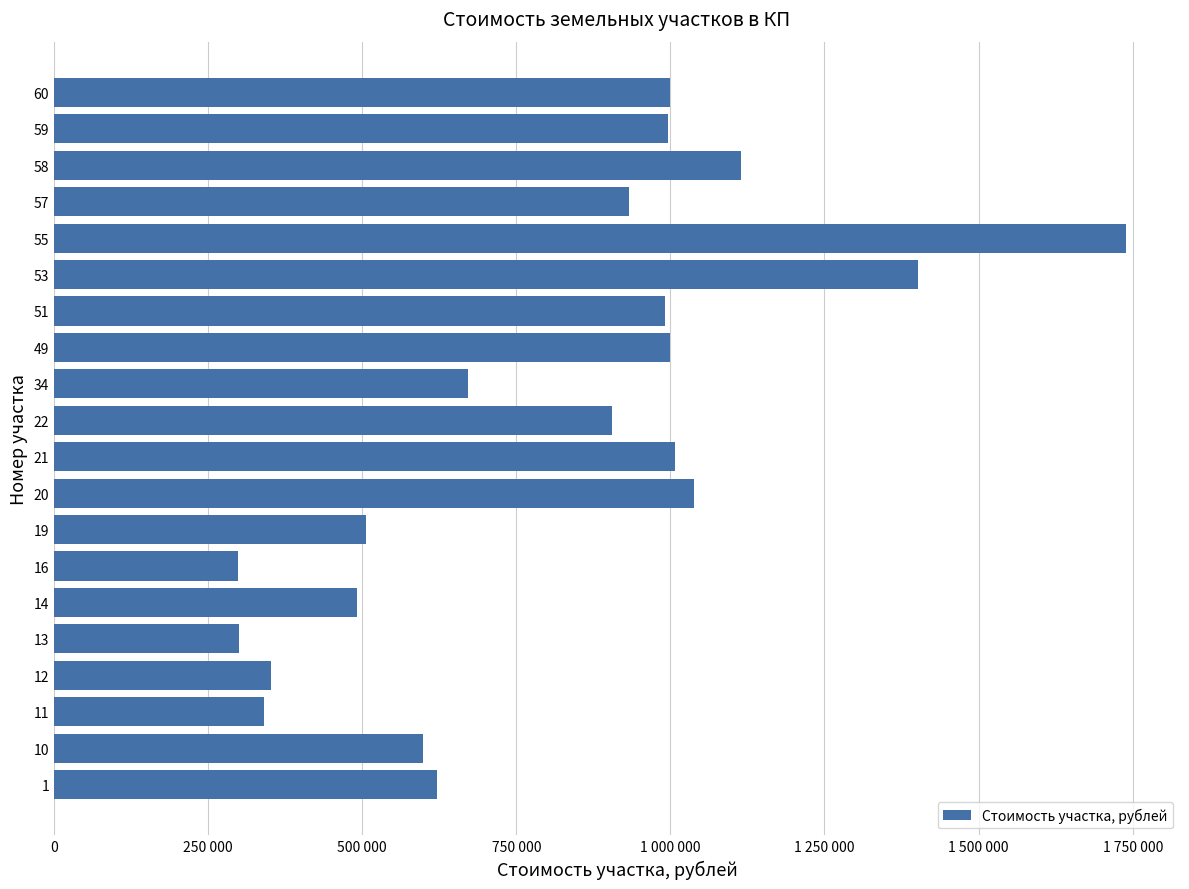

Are the bars horizontal?

Yes